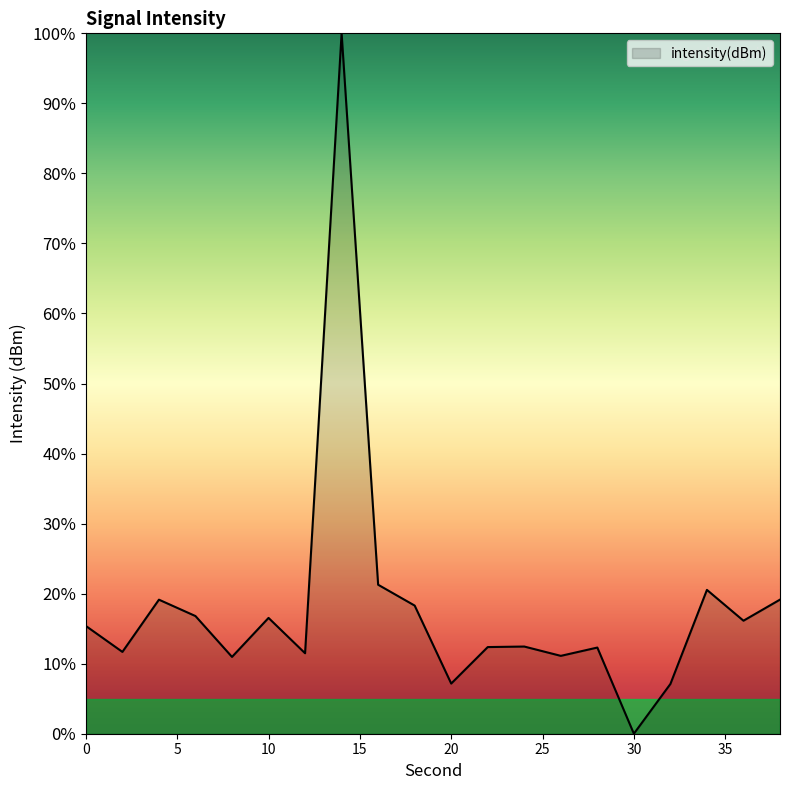

What is the greatest value displayed?

100.0